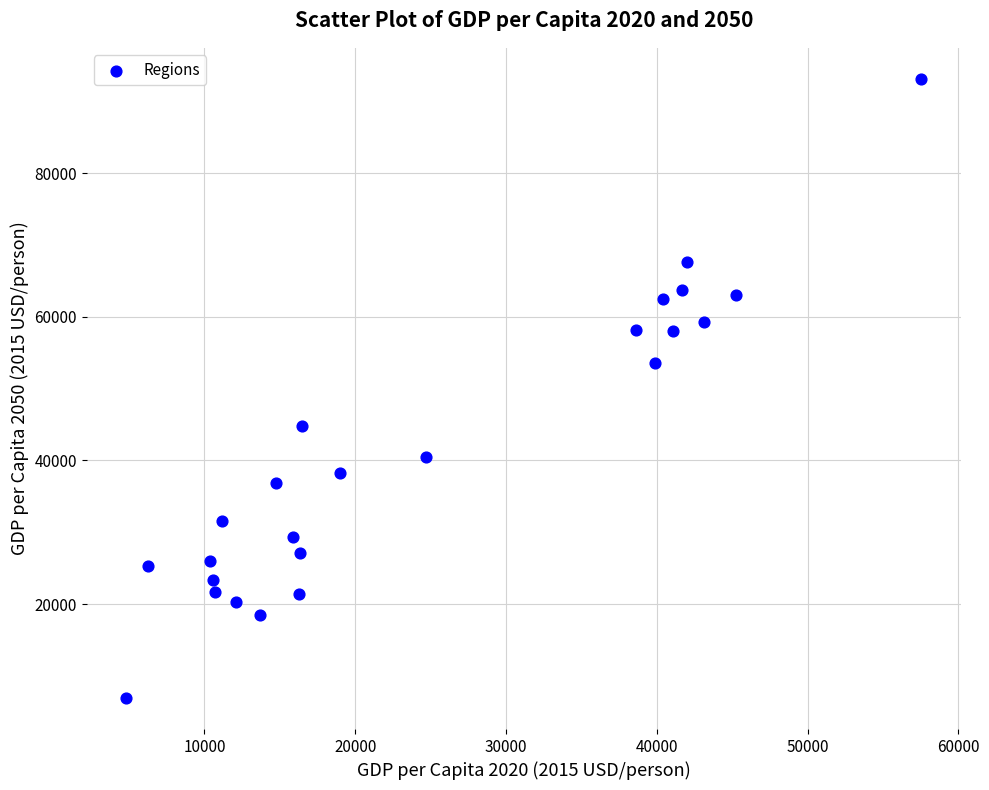

What is the range of X values (max minus min)?

52730.6